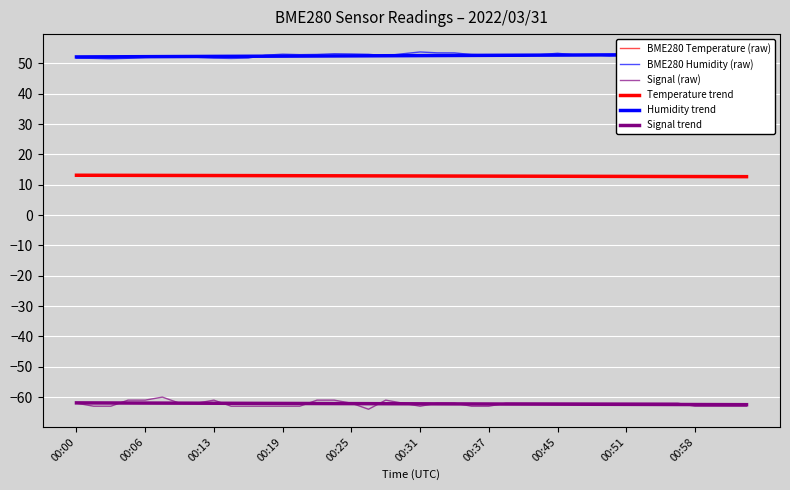

What is the difference between the maximum and minimum values in the BME280 Temperature (raw) series?

0.5